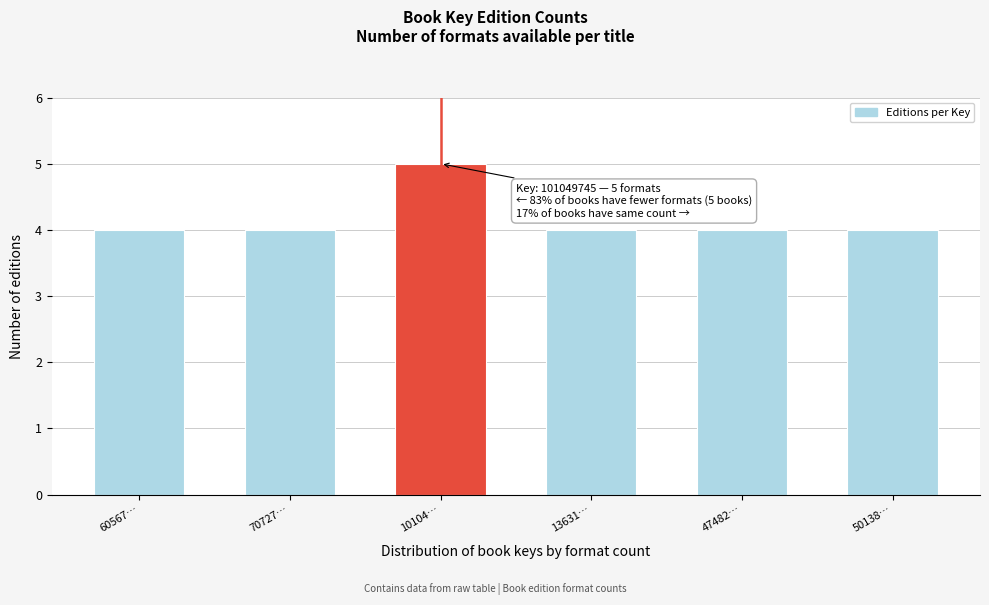

Reading left to right, extract all data points from this chart.

60567…=4	70727…=4	10104…=5	13631…=4	47482…=4	50138…=4